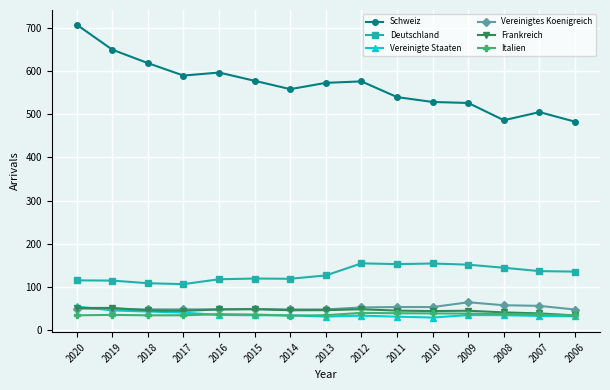

True or false: Deutschland has more than 0 points higher than both neighbors.

True